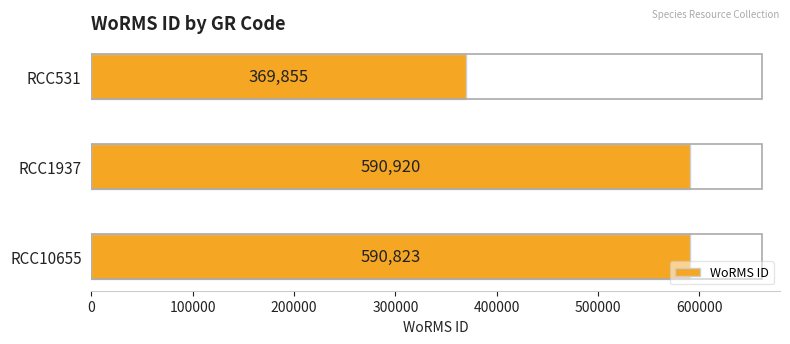

What is the average value?

517199